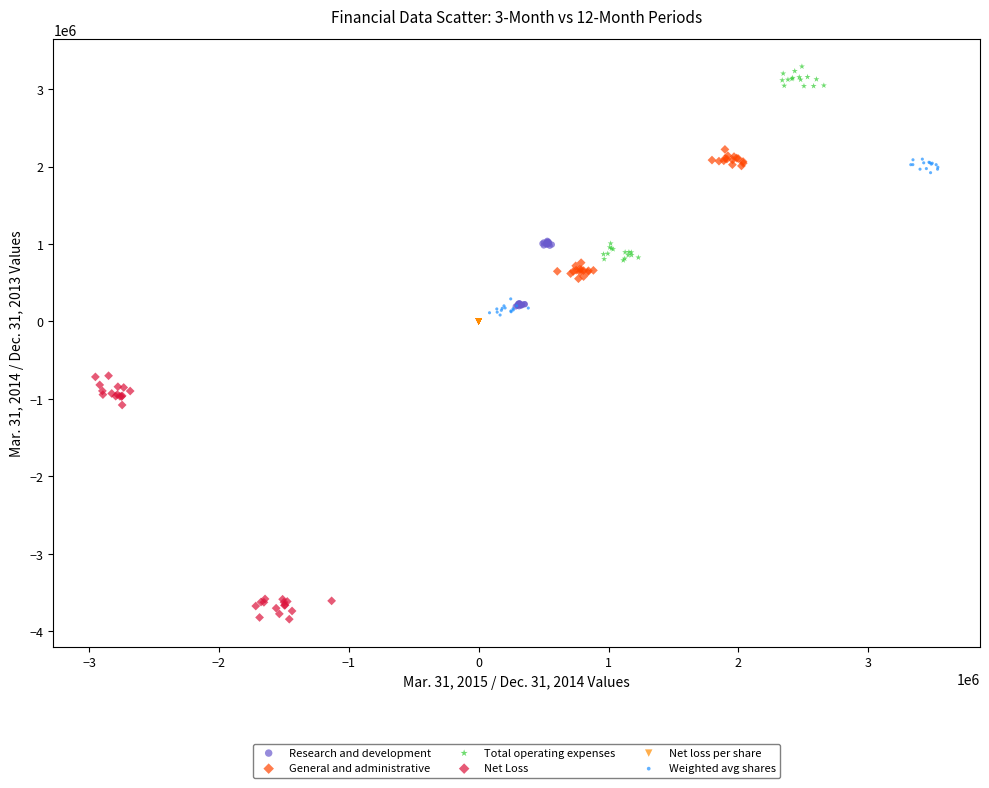

Which series has the widest spread of Y values?

Net Loss